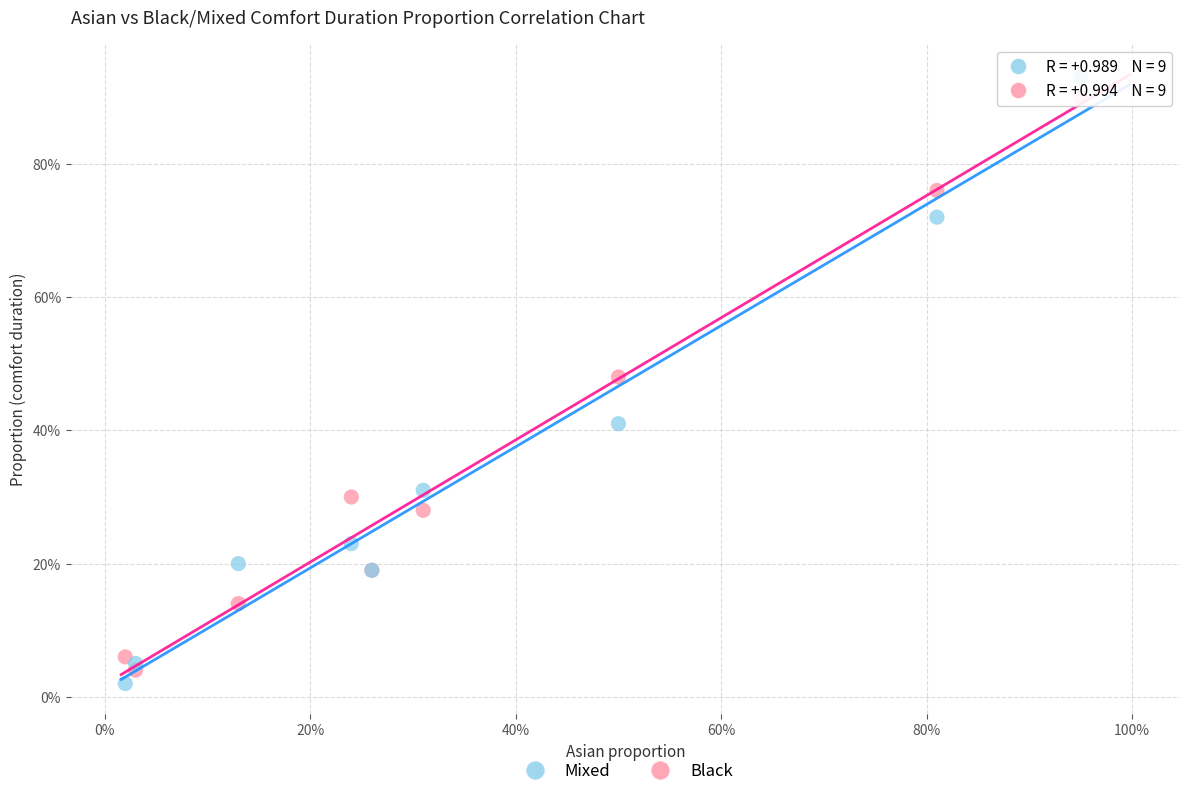

Which series reaches the maximum Y coordinate?

Mixed